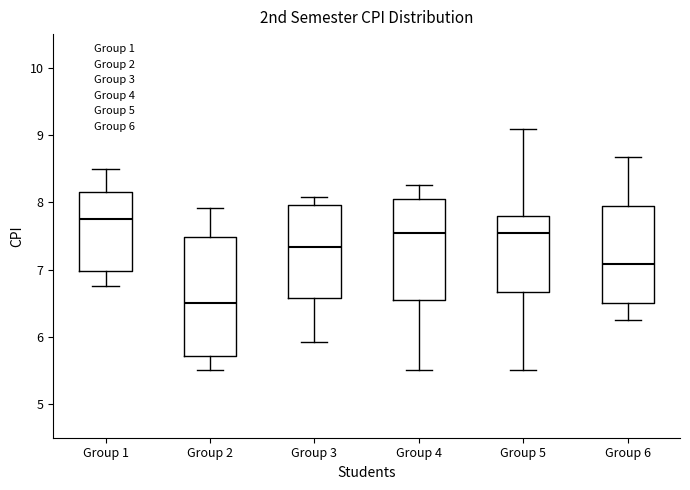

Reading left to right, transcribe this box plot: for each box, give where its median line is, the range the box spans, and where its two whiskers end, as read against the y-axis. The values are not printed on the chart, so give them approximately, as read against the axis.

Group 1: median 7.8, box 7.0 to 8.1, whiskers 6.8 to 8.5
Group 2: median 6.5, box 5.7 to 7.5, whiskers 5.5 to 7.9
Group 3: median 7.3, box 6.6 to 8.0, whiskers 5.9 to 8.1
Group 4: median 7.5, box 6.5 to 8.0, whiskers 5.5 to 8.3
Group 5: median 7.5, box 6.7 to 7.8, whiskers 5.5 to 9.1
Group 6: median 7.1, box 6.5 to 7.9, whiskers 6.3 to 8.7